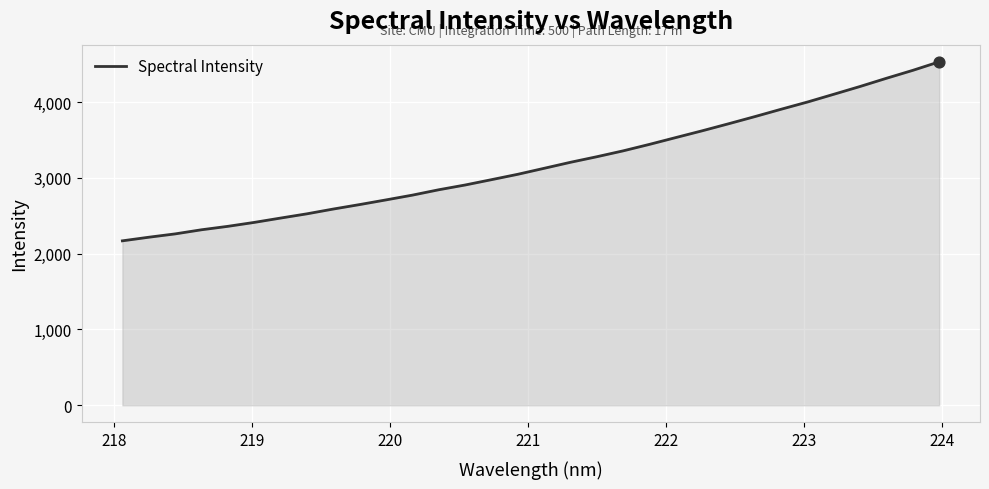

What is the minimum value shown in the chart?

2169.3